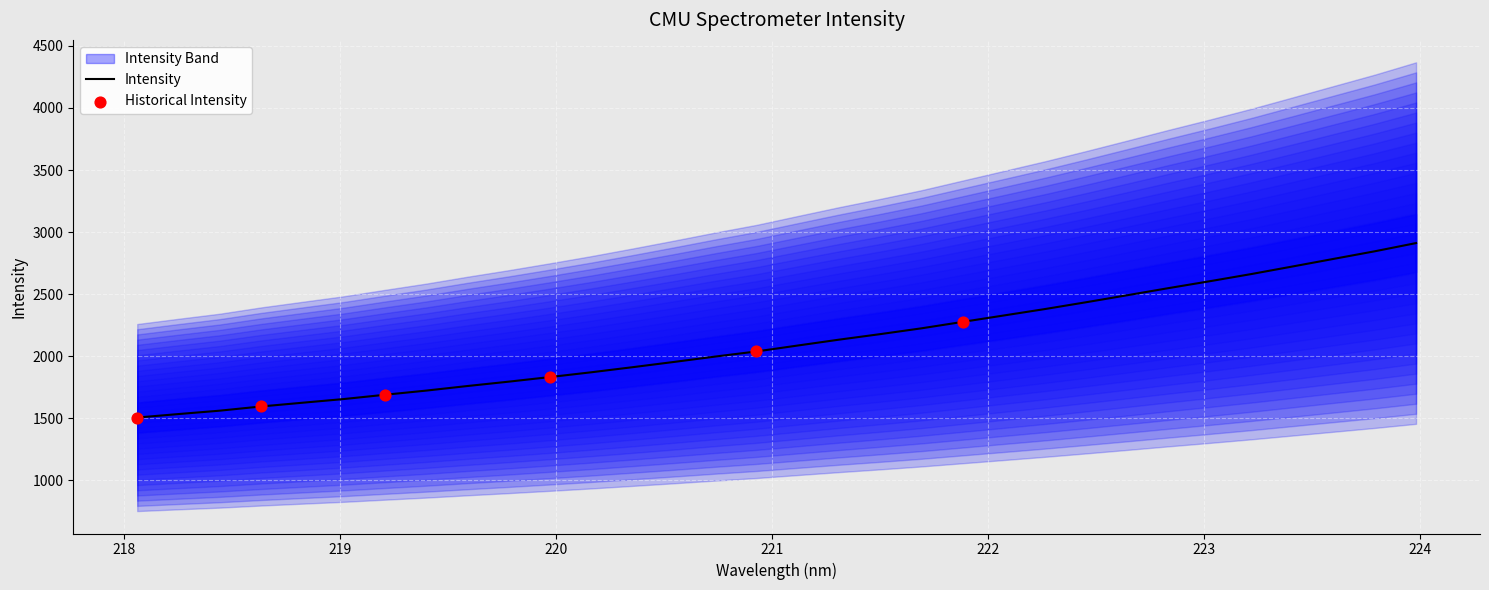

What is the change in value from 223.5987 to 223.9802?

+127.3